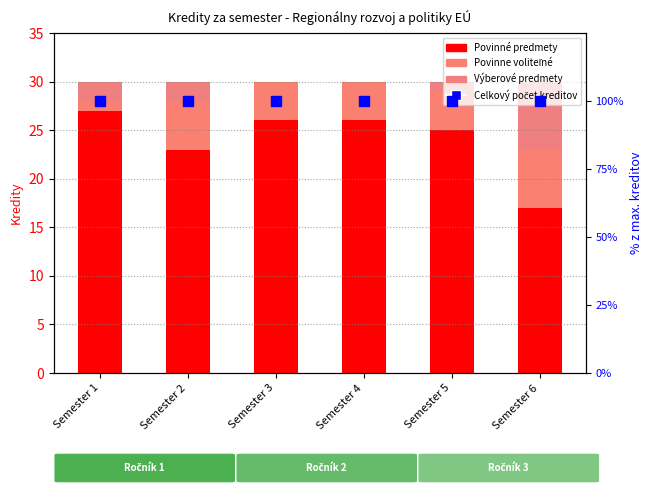

At how many categories does at least one series exceed 37?

6